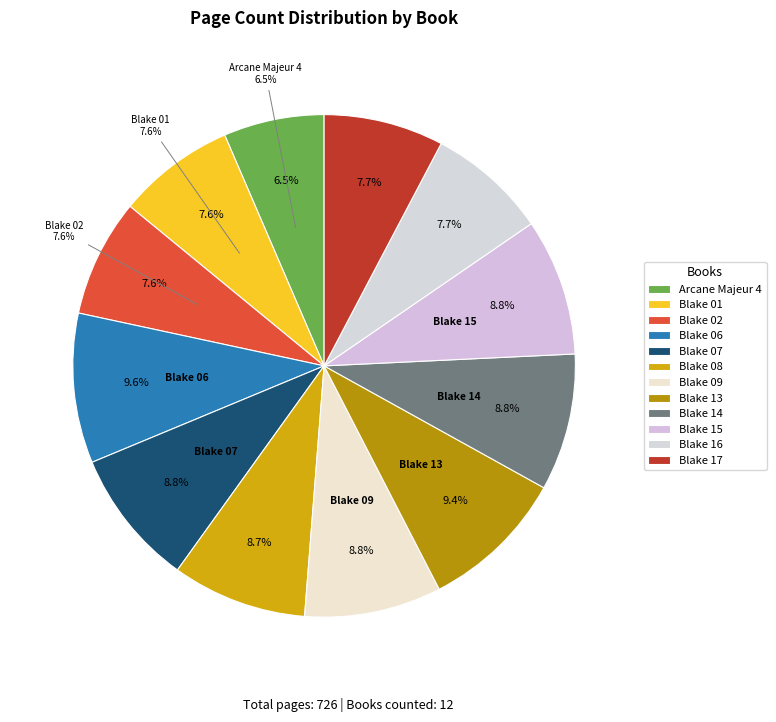

Is there any slice that represents more than half of the pie?

No